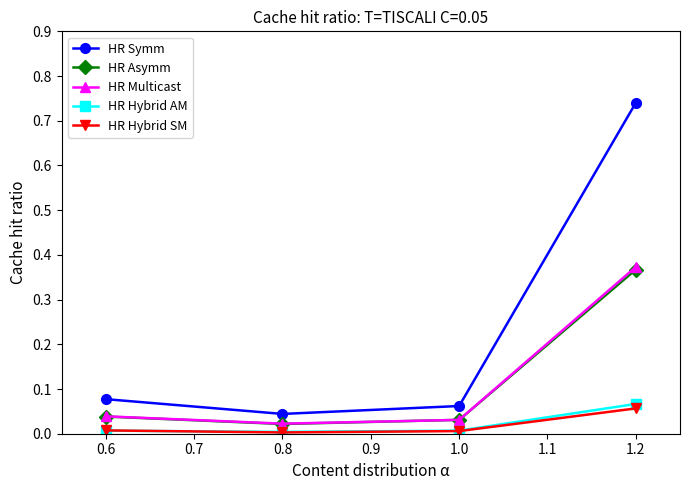

Is the value of HR Symm at 1.0 greater than the value of HR Multicast at 0.8?

Yes